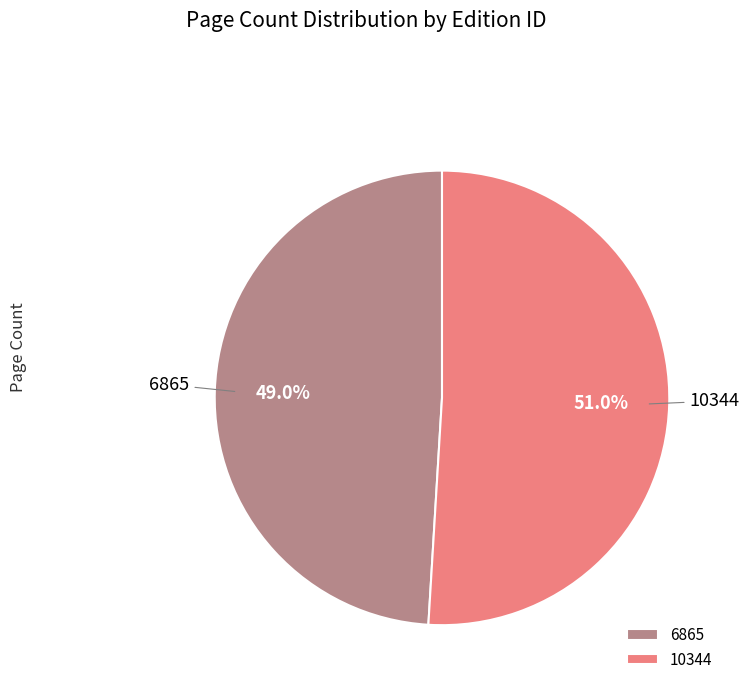

Which category has the smallest portion of the pie?

6865